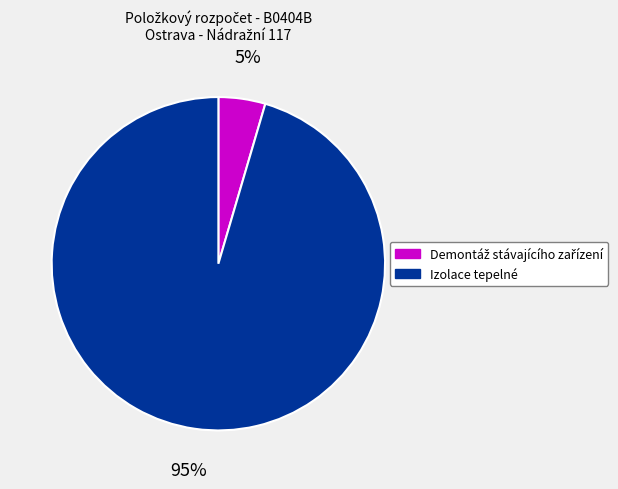

What is the largest slice in the pie chart?

Izolace tepelné